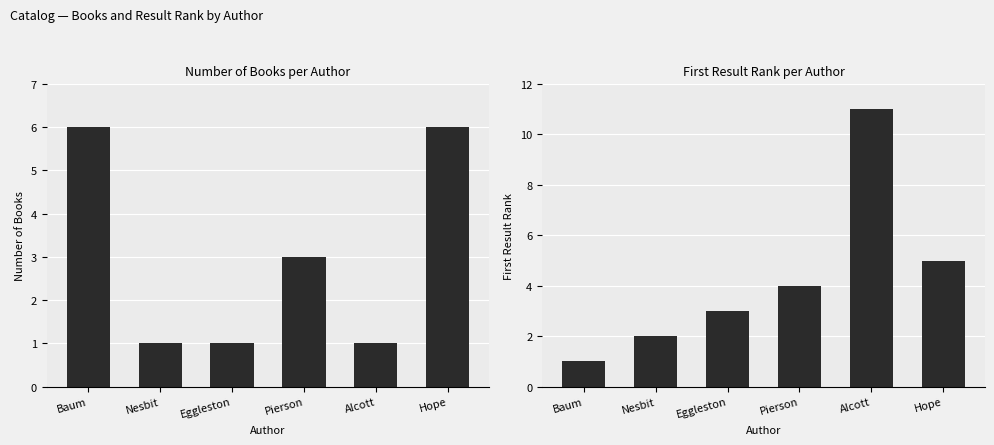

Which has a higher value, Hope or Pierson?

Hope